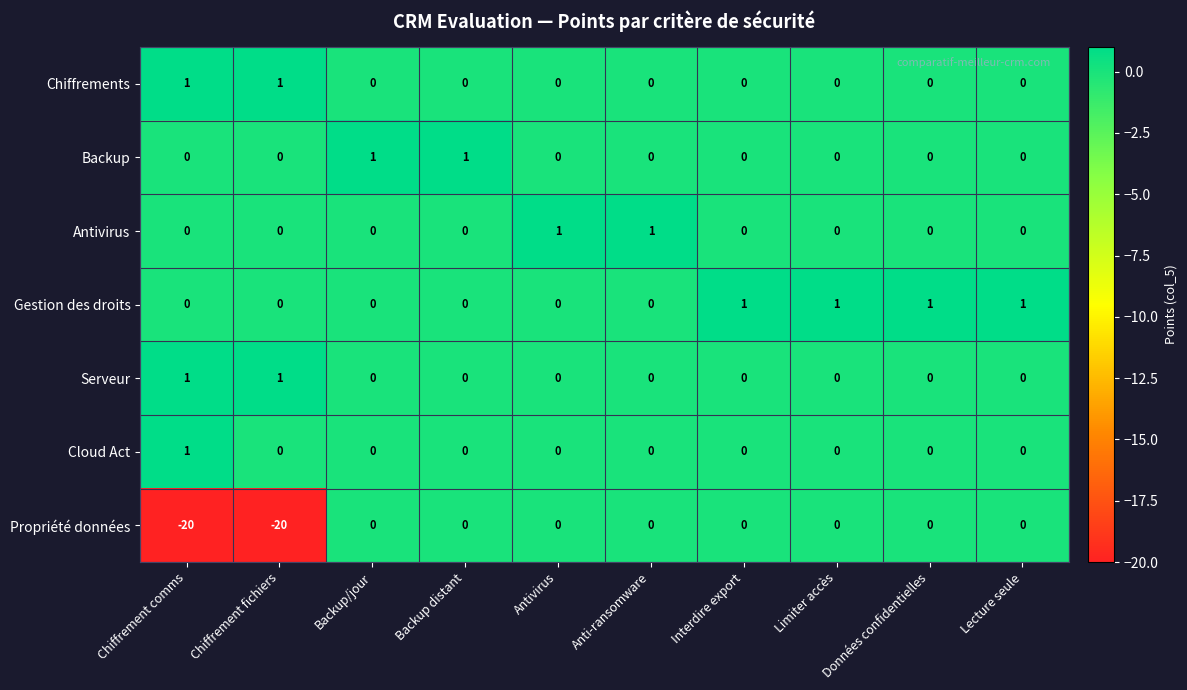

Which series has the largest total across all categories?

Gestion des droits